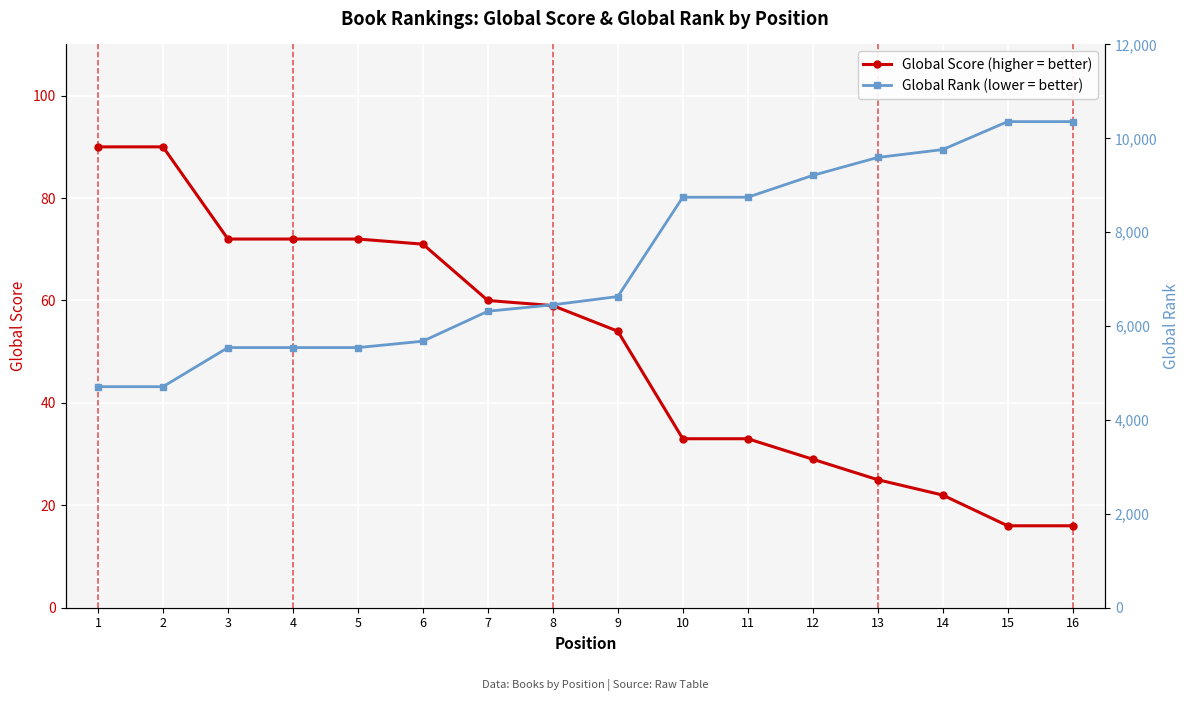

Which series has the widest spread of values?

Global Rank